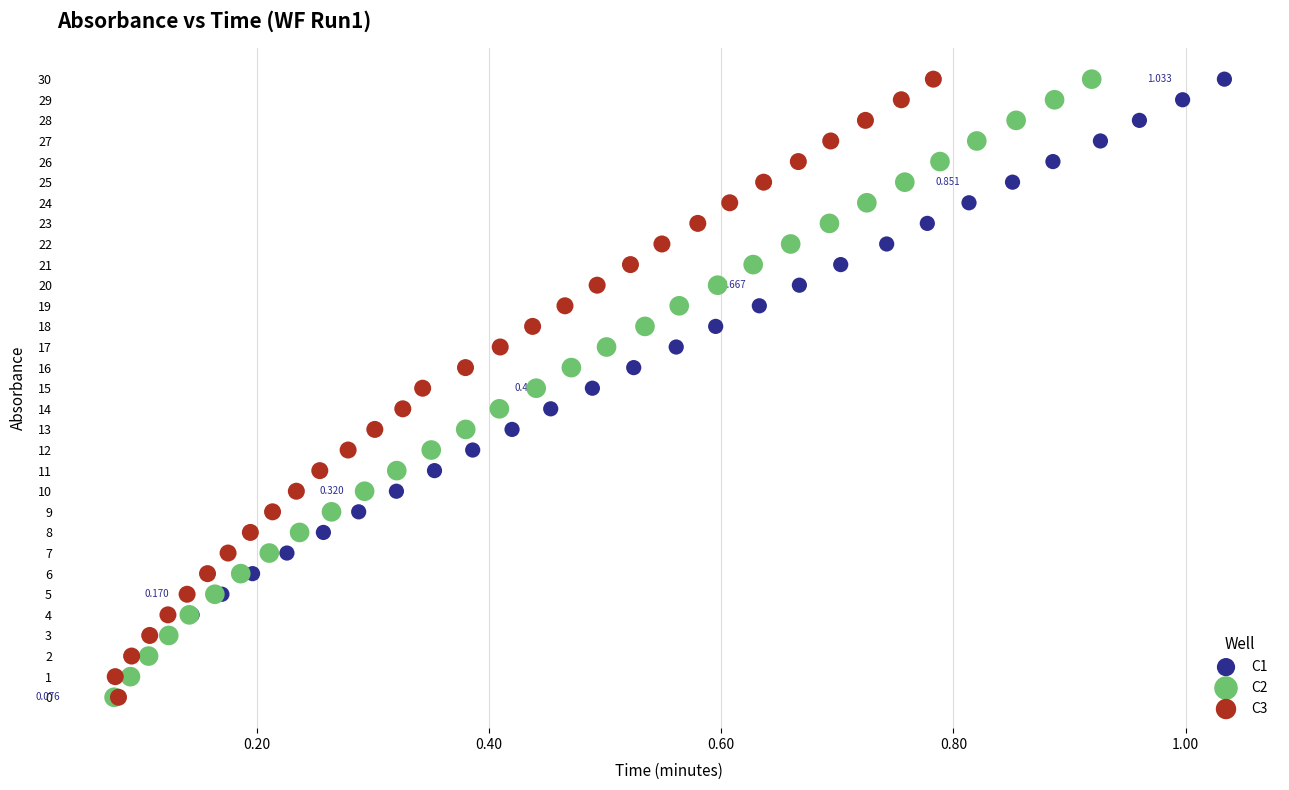

What are all the series names shown in the legend?

C1, C2, C3